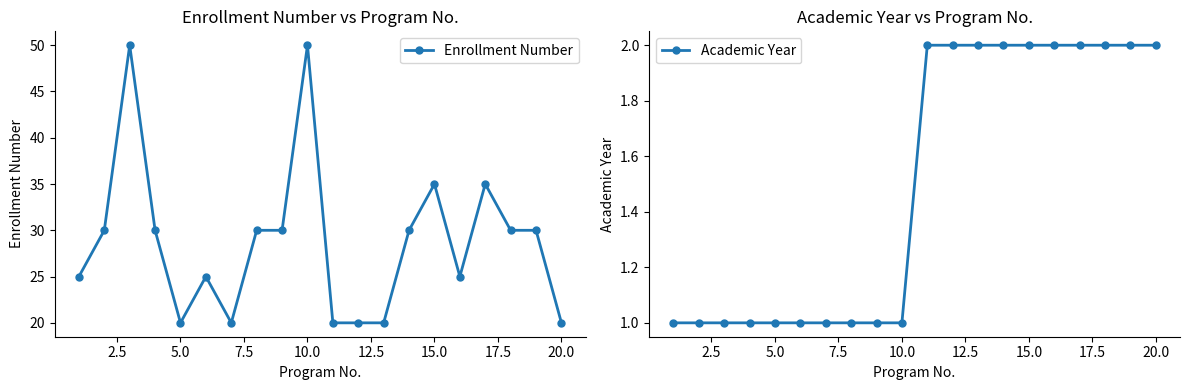

Is it true that Academic Year equals 2 at 15.0?

True